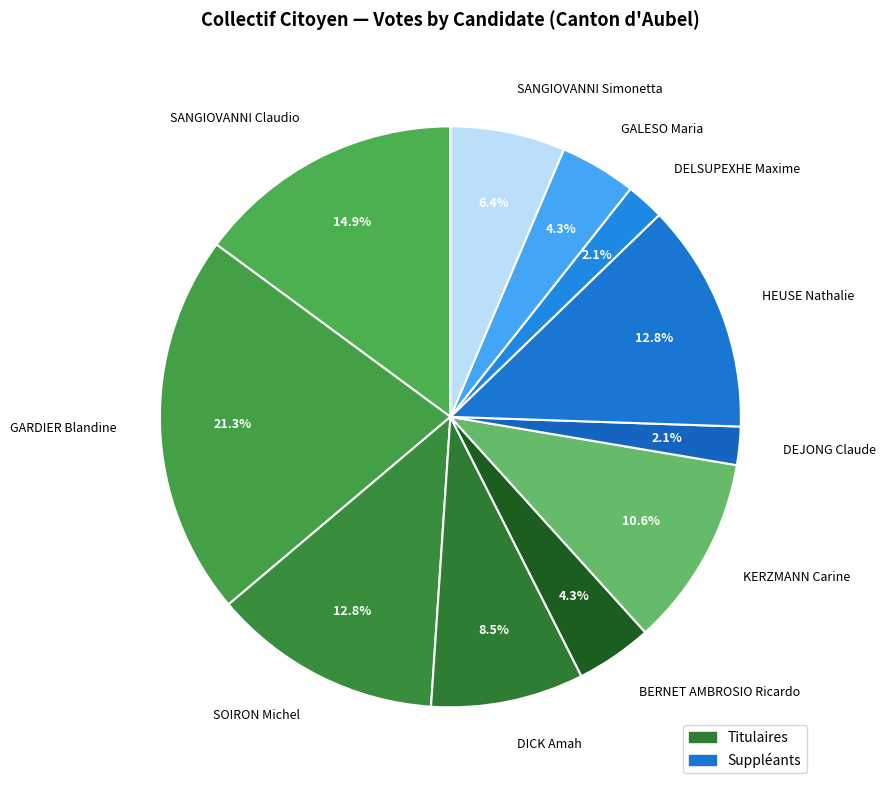

Does SANGIOVANNI Claudio account for over 50% of the chart?

No